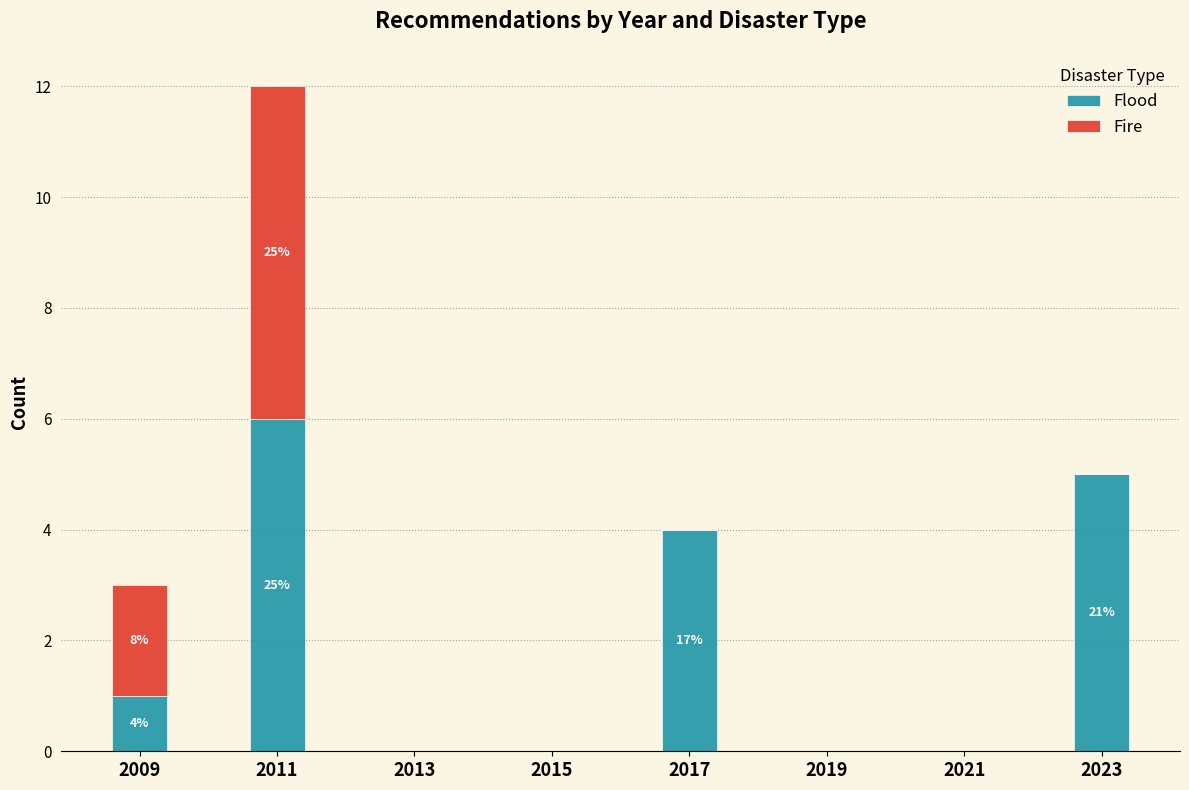

Reading left to right, transcribe the values for Flood.

2009=1	2011=6	2013=0	2015=0	2017=4	2019=0	2021=0	2023=5